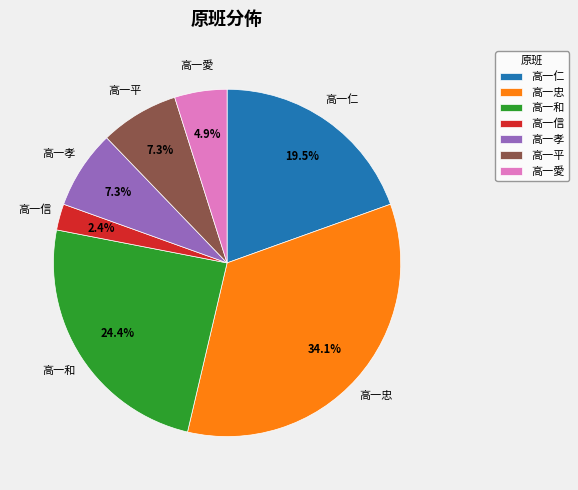

To the nearest percent, what percentage of the pie is 高一忠?

34%